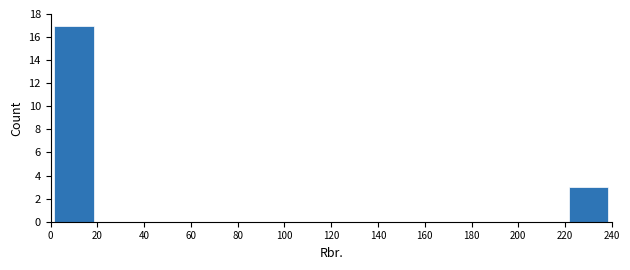

Which range on the x-axis has the tallest bar?

0 to 20